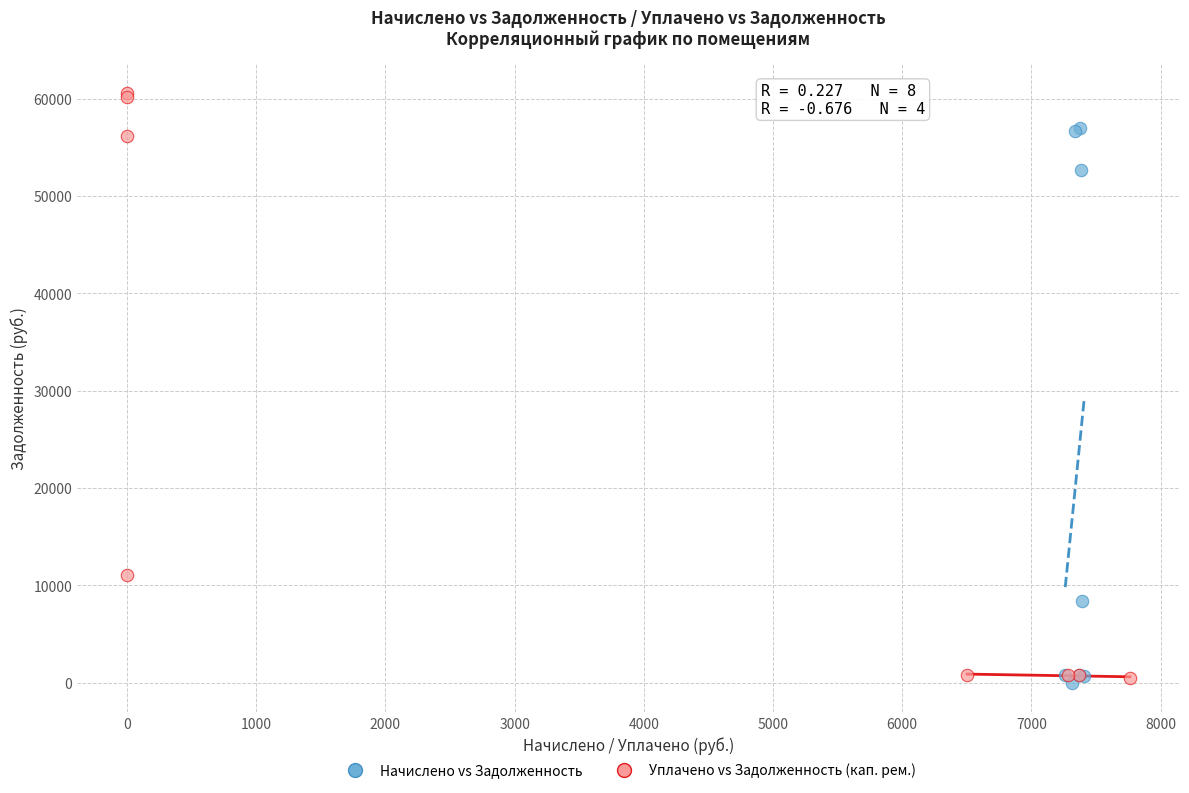

Which series has the widest spread of Y values?

Уплачено vs Задолженность (кап. рем.)